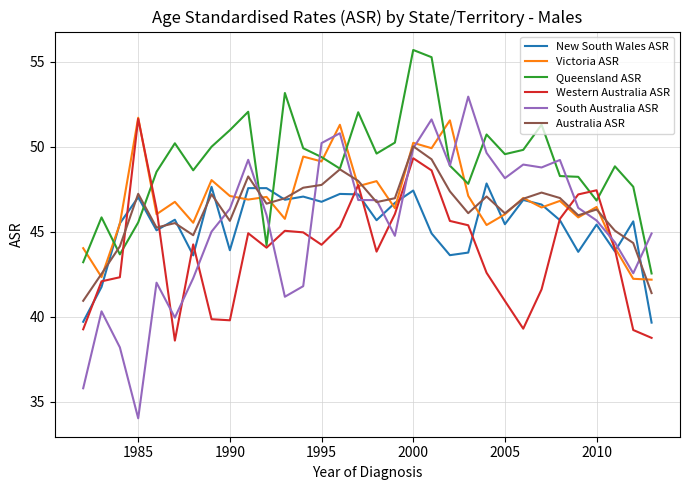

What is the minimum value shown in the chart?

34.0